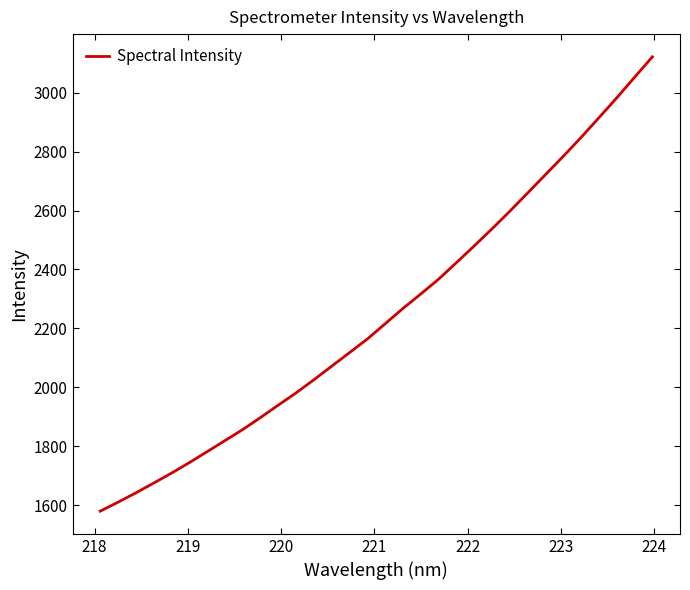

What is the difference between the maximum and minimum values?

1542.0